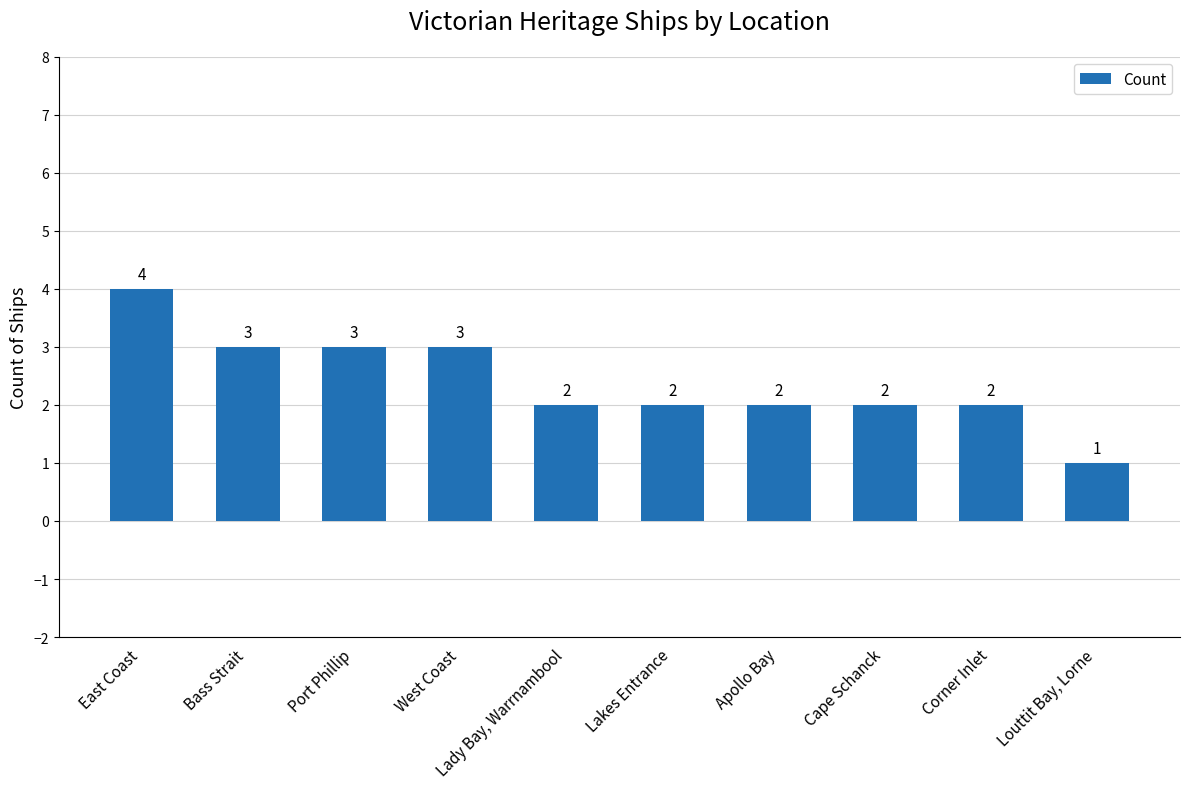

Count the values in the range 2 to 3.

8